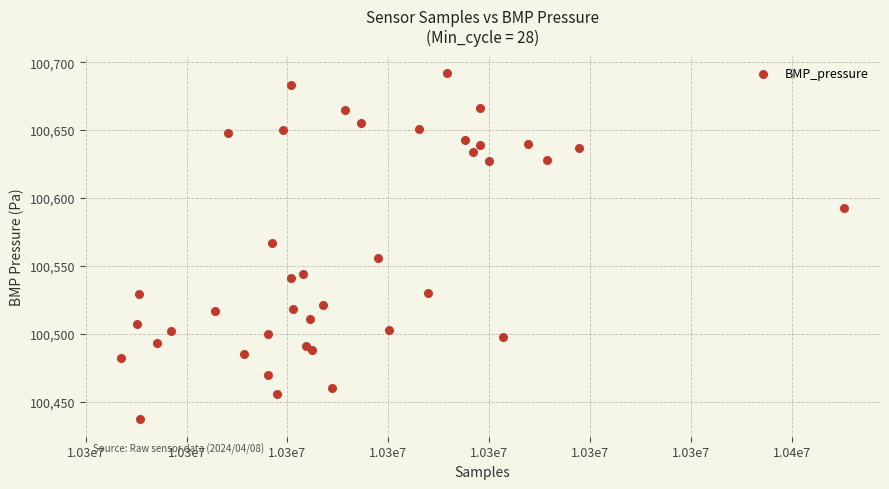

What is the range of Y values (max minus min)?

255